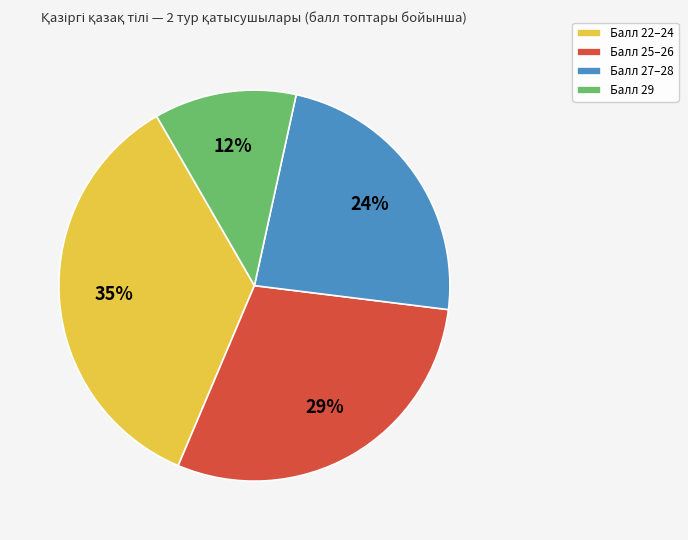

To the nearest percent, what percentage of the pie is Балл 22–24?

35%